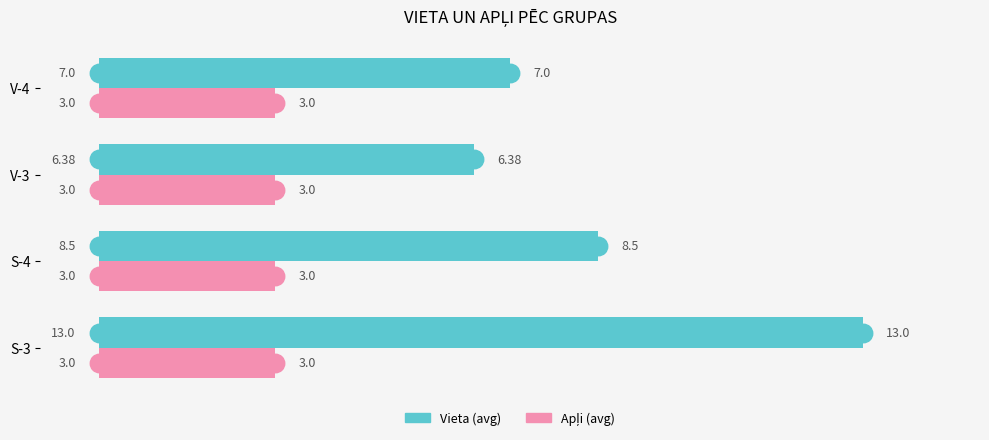

What is the smallest value displayed?

3.0